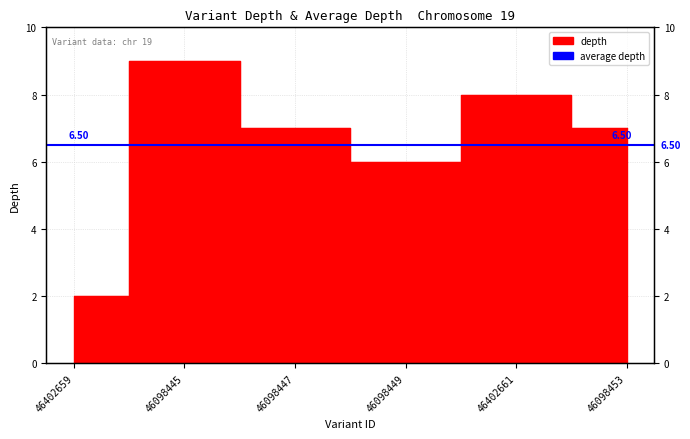

What is the maximum value shown in the chart?

9